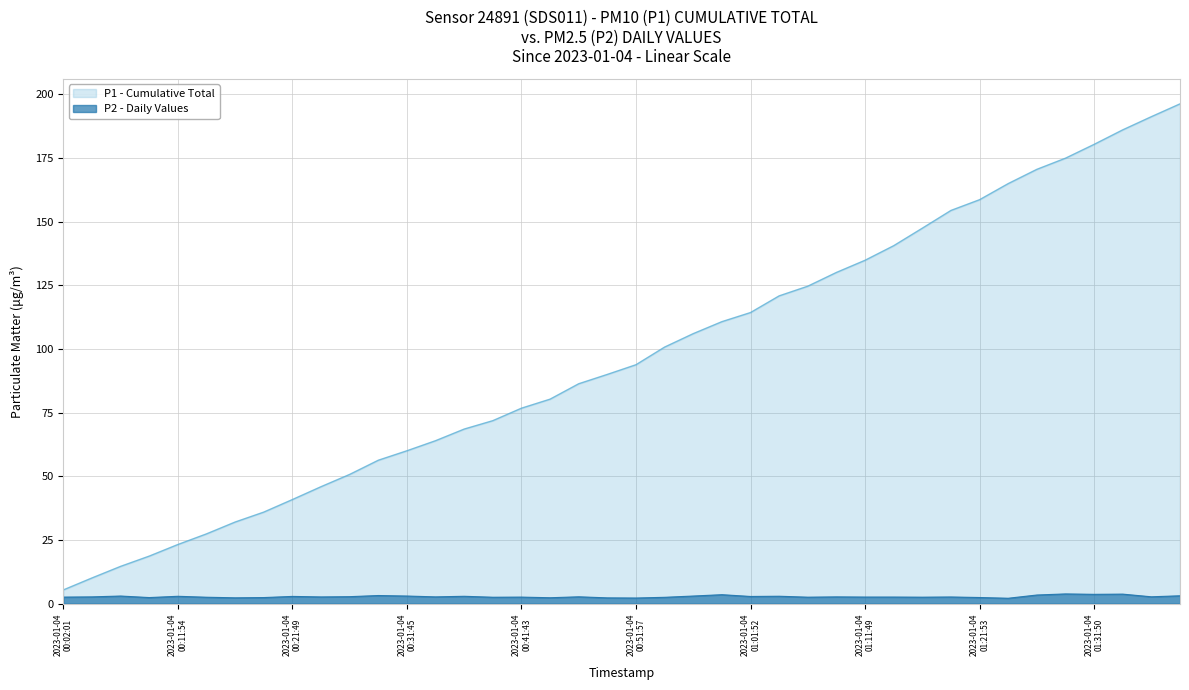

What is the change in value from 2023-01-04T01:29:21 to 2023-01-04T01:34:18?

-0.1